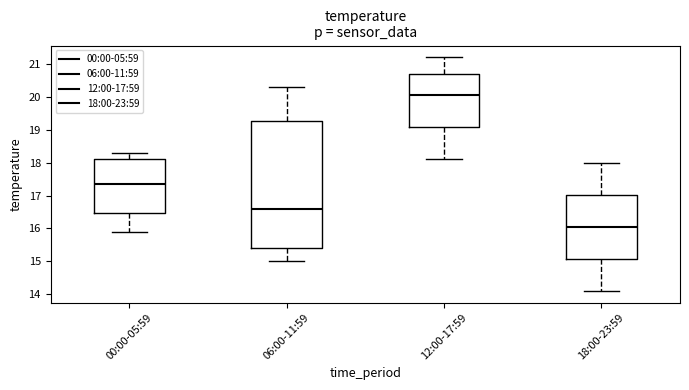

Reading left to right, transcribe this box plot: for each box, give where its median line is, the range the box spans, and where its two whiskers end, as read against the y-axis. The values are not printed on the chart, so give them approximately, as read against the axis.

00:00-05:59: median 17.4, box 16.5 to 18.1, whiskers 15.9 to 18.3
06:00-11:59: median 16.6, box 15.4 to 19.3, whiskers 15.0 to 20.3
12:00-17:59: median 20.1, box 19.1 to 20.7, whiskers 18.1 to 21.2
18:00-23:59: median 16.1, box 15.1 to 17.0, whiskers 14.1 to 18.0